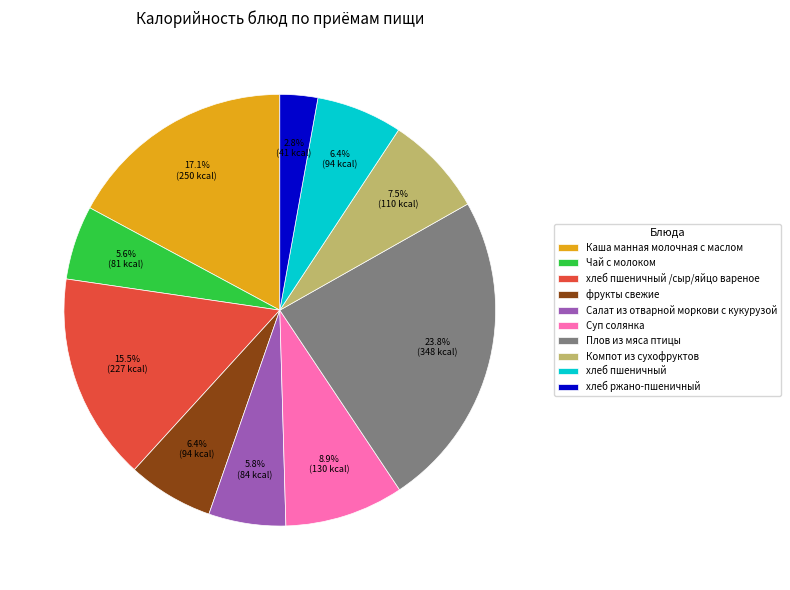

What is the ratio of the value at фрукты свежие to the value at Суп солянка?

0.7